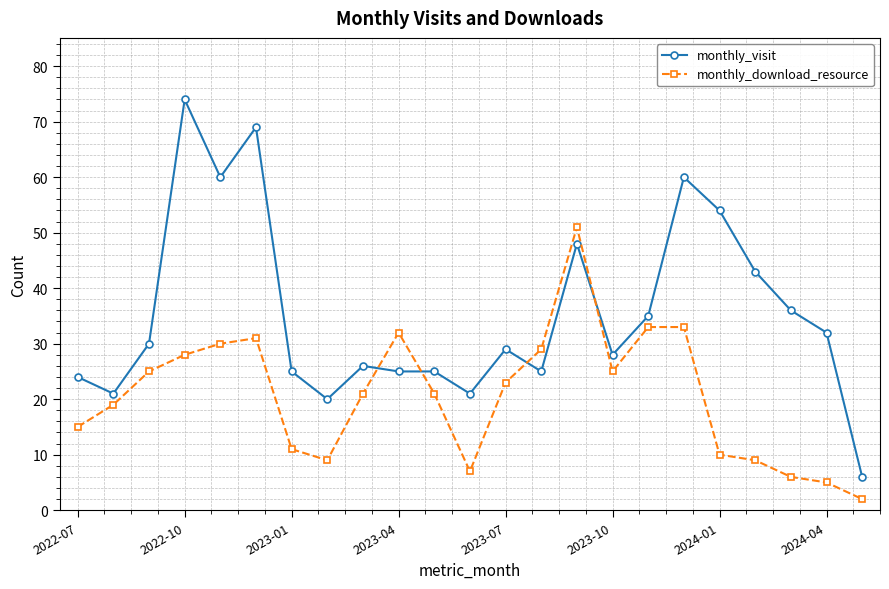

Which series has the widest spread of values?

monthly_visit